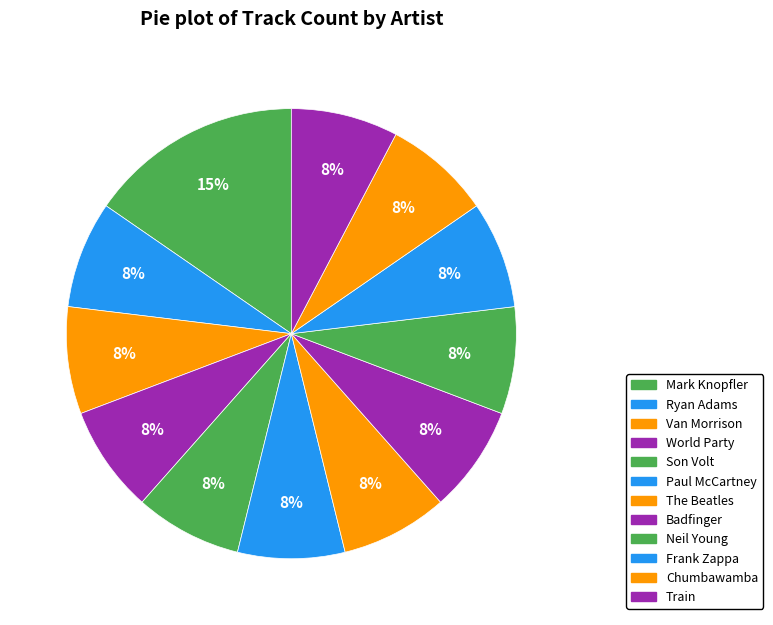

How many segments does this pie chart have?

12